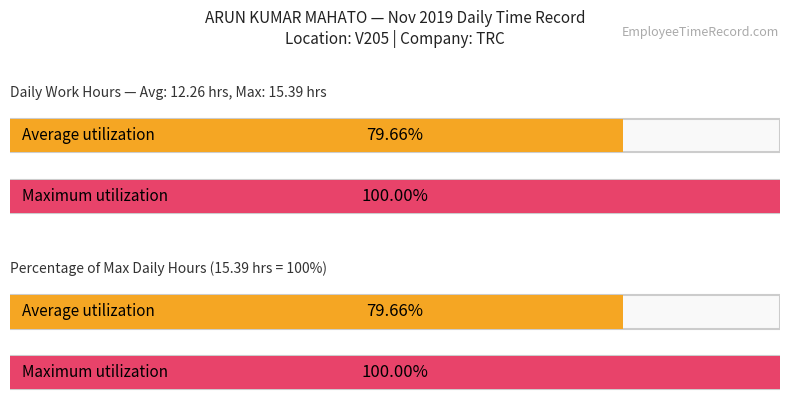

Does the chart contain stacked bars?

No